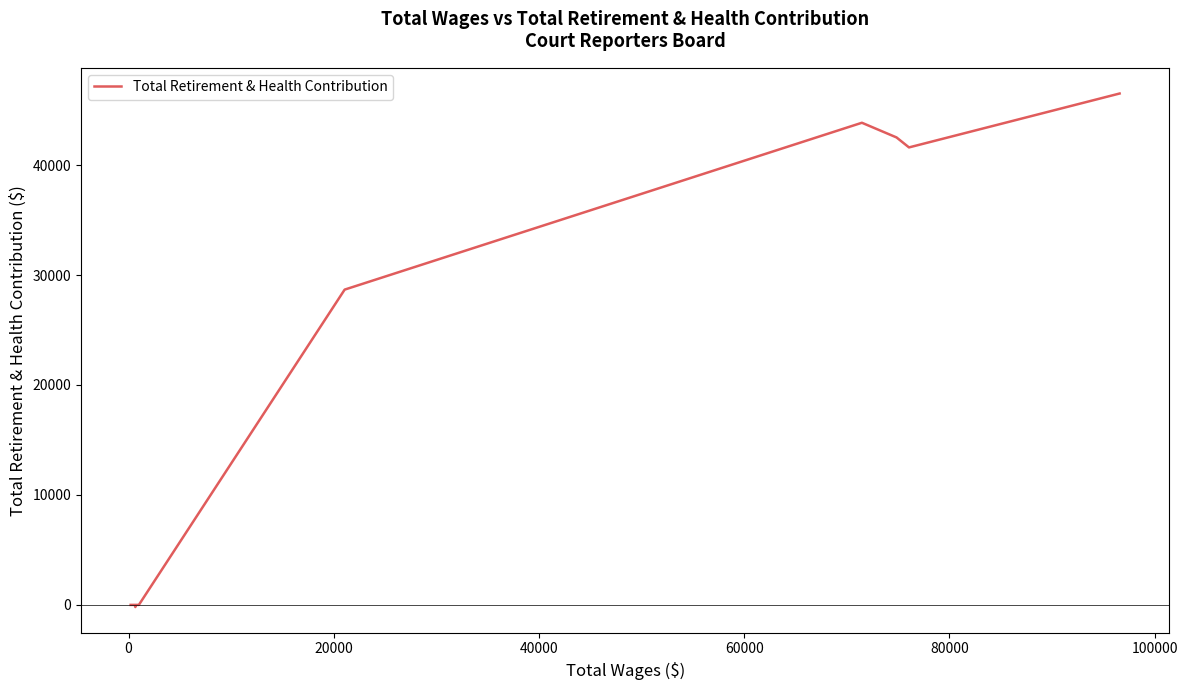

How many positive values are there?

5